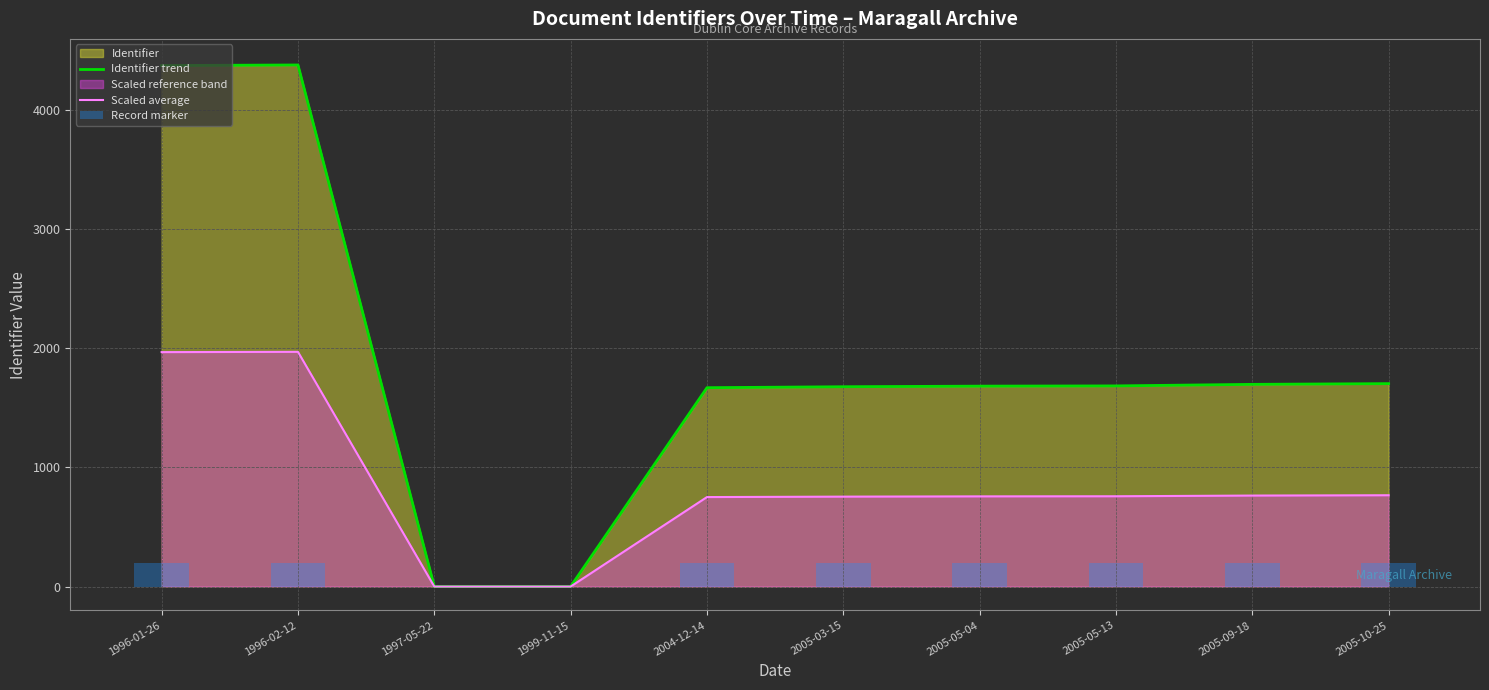

Is the value of Identifier trend at 2005-03-15 greater than the value of Scaled average at 2005-10-25?

Yes